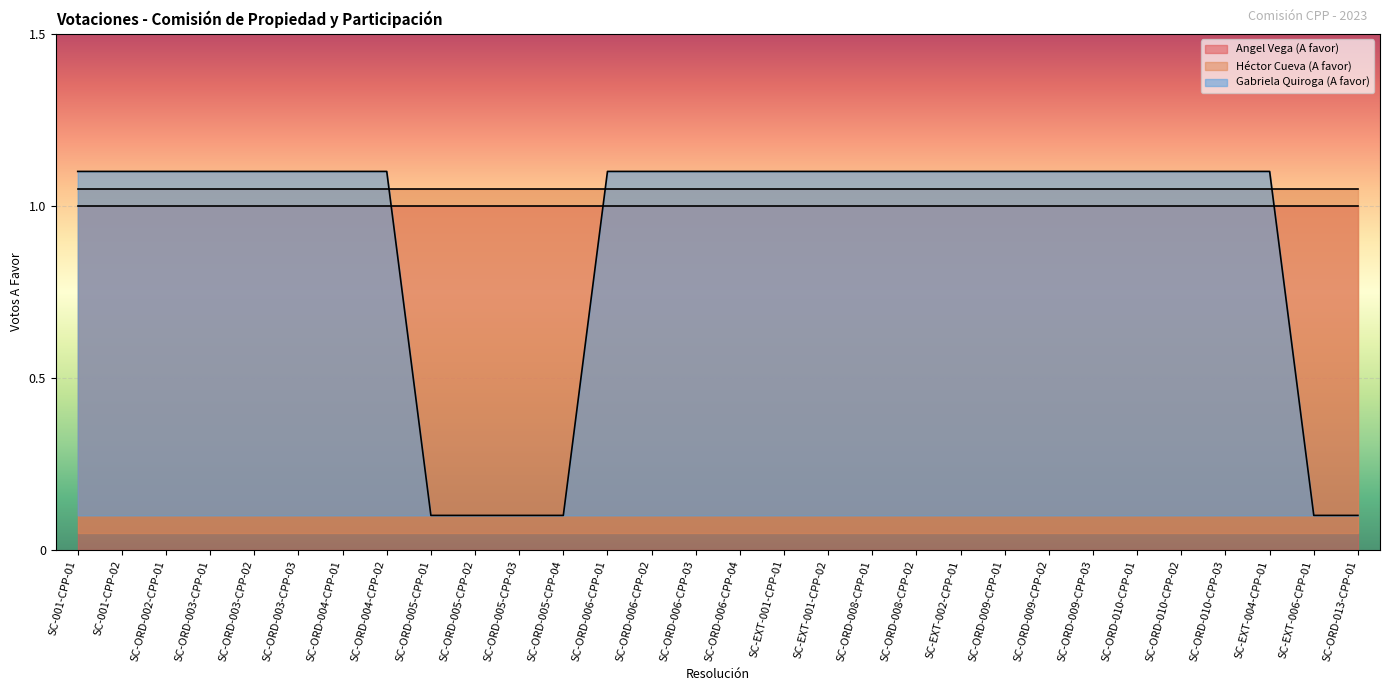

True or false: Angel Vega (A favor) has a value of 1 at SC-ORD-006-CPP-02.

False